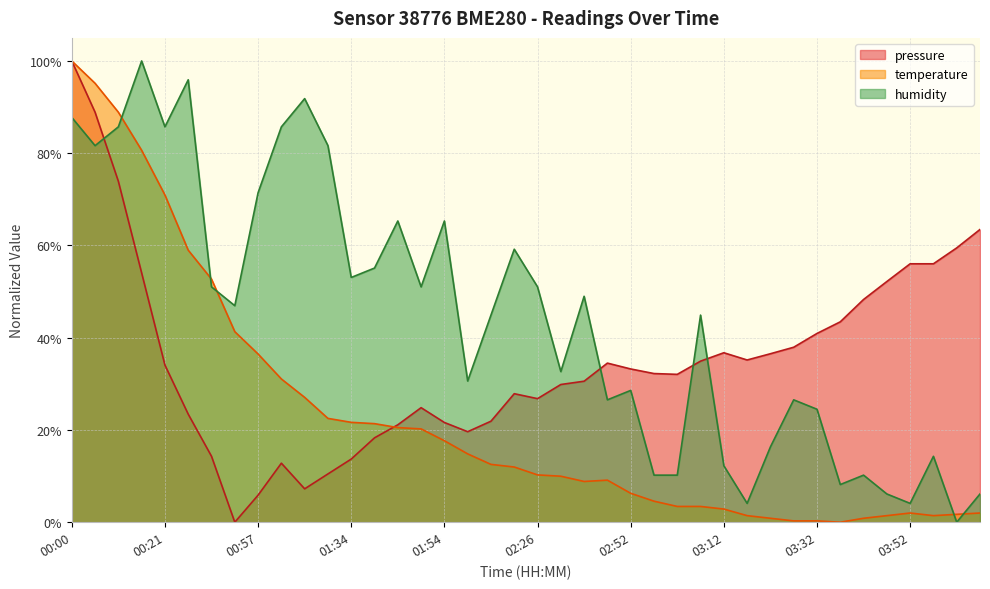

How many times do humidity and pressure cross each other?

4